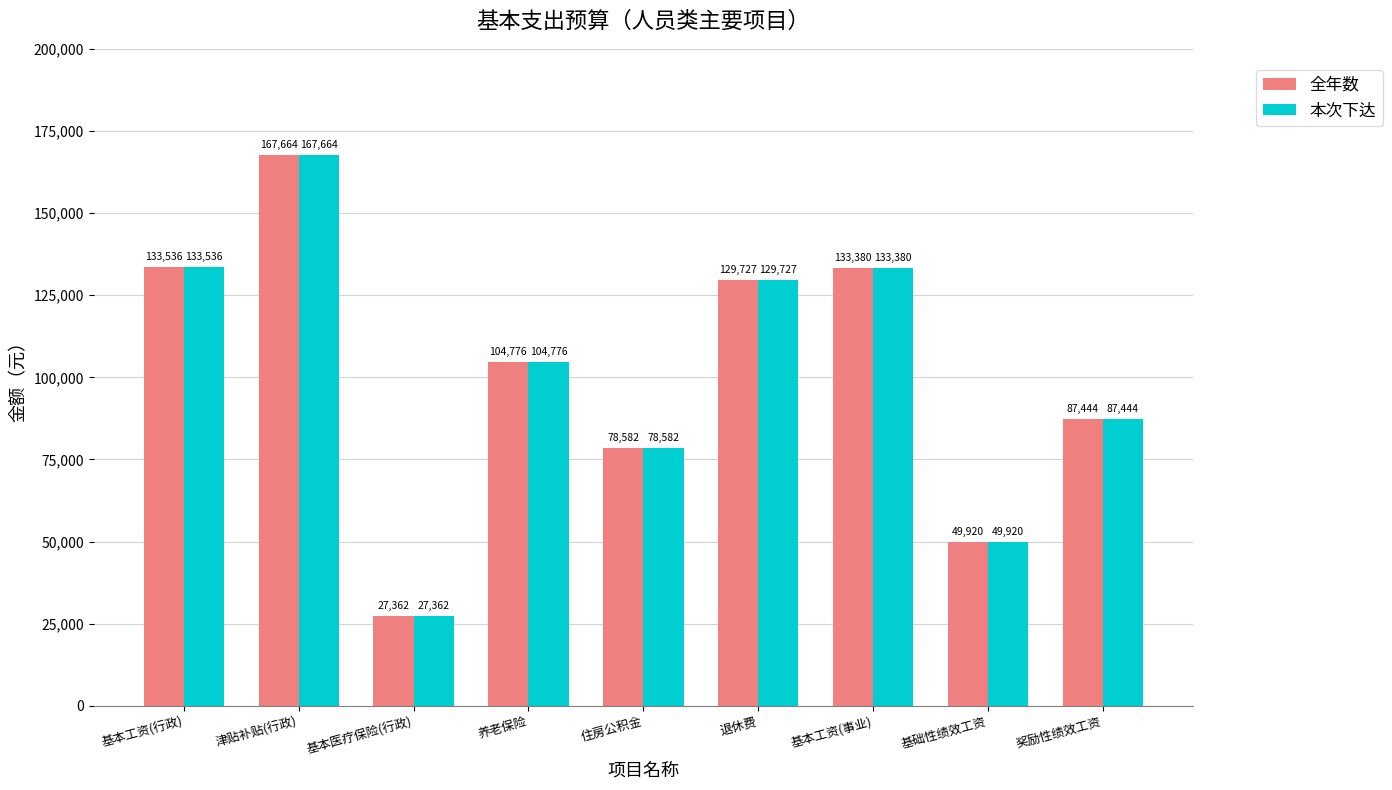

Is it true that 本次下达 equals 129727.2 at 退休费?

True